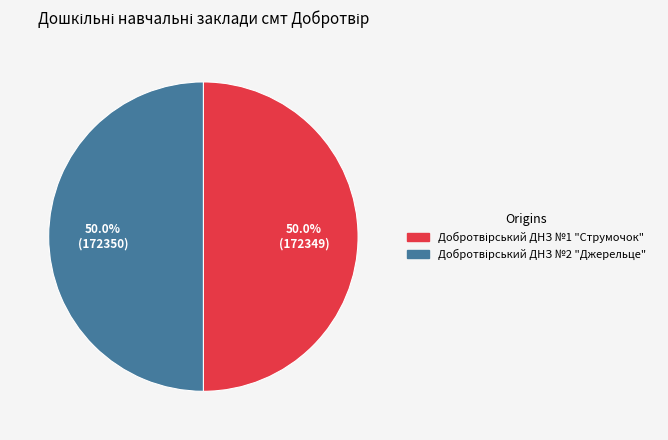

Rank the categories by value from highest to lowest.

Добротвірський ДНЗ №2 "Джерельце", Добротвірський ДНЗ №1 "Струмочок"